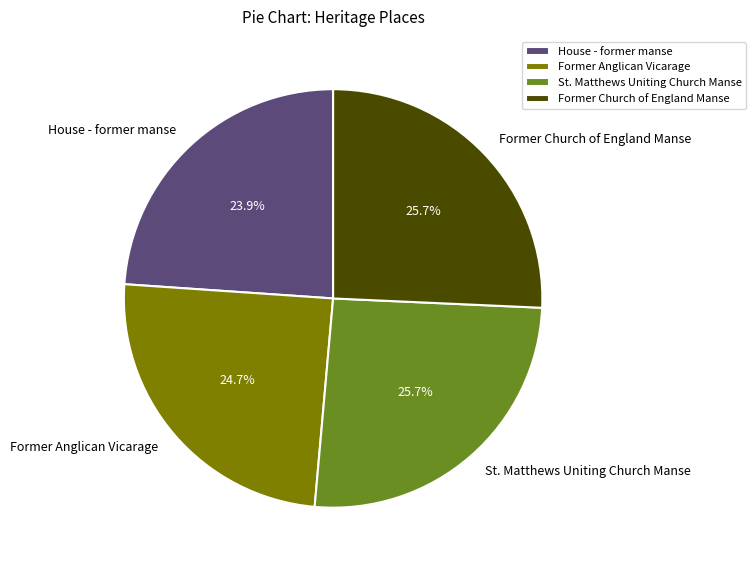

Is Former Church of England Manse the majority of the pie?

No